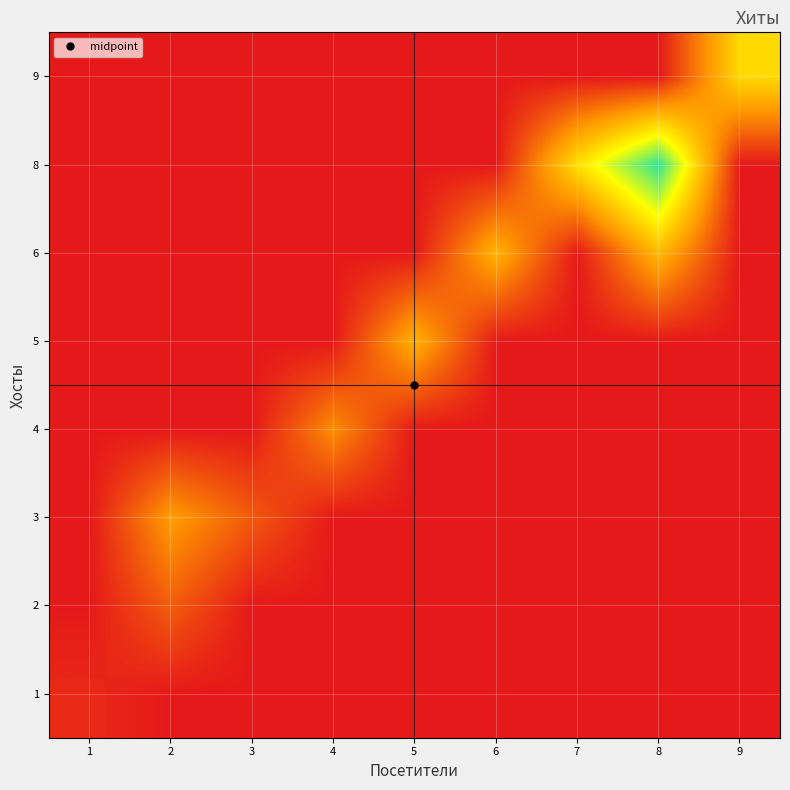

Rank the series at 4 from highest to lowest value.

4, 1, 2, 3, 5, 6, 8, 9